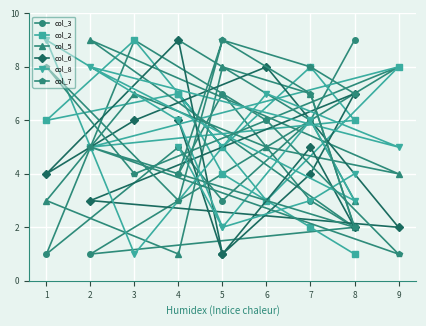

Which series has the widest spread of values?

col_3